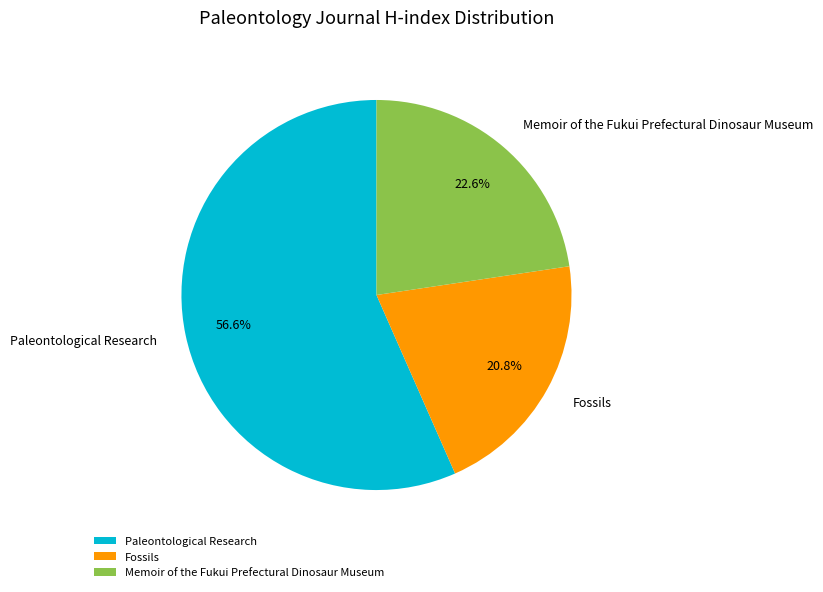

To the nearest percent, what is the combined percentage of Memoir of the Fukui Prefectural Dinosaur Museum and Fossils?

43%